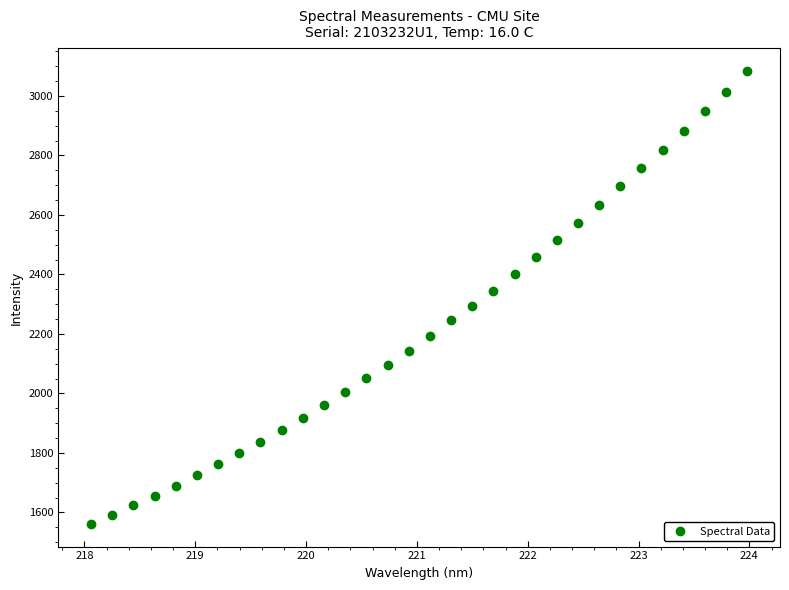

What is the range of Y values (max minus min)?

1522.5